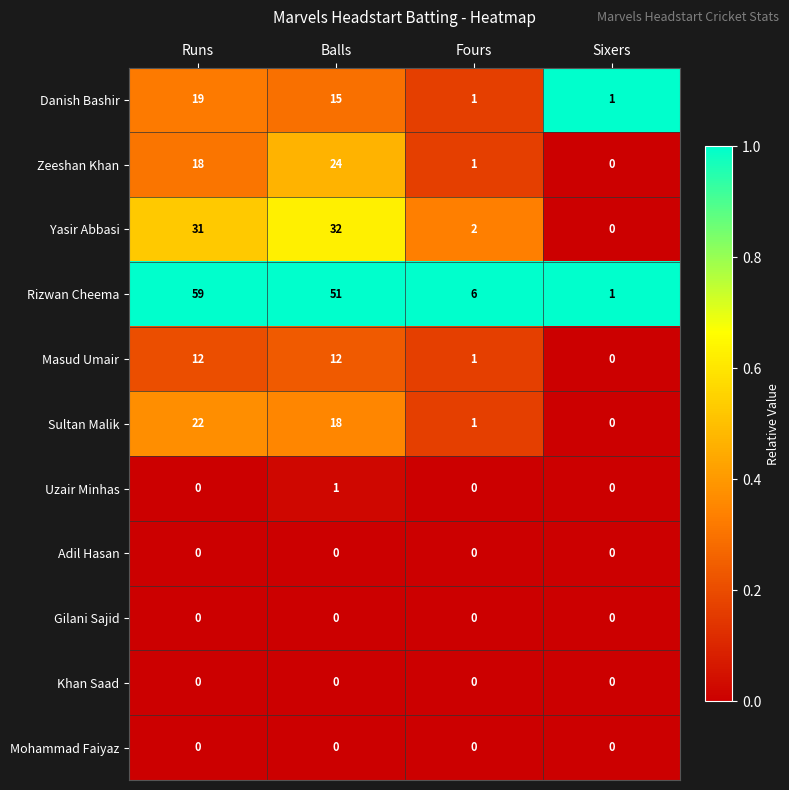

What is the greatest value displayed?

59